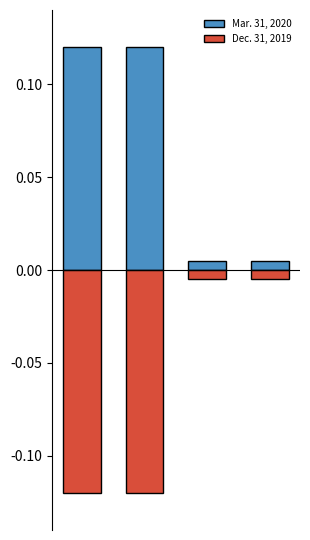

The Dec. 31, 2019 series shows -0.0 at 3. True or false?

False